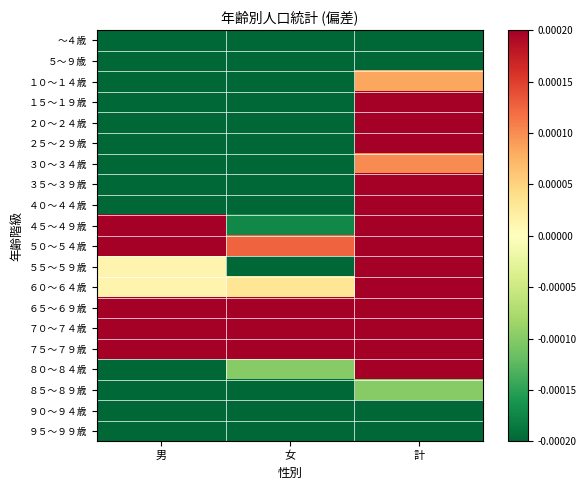

Reading left to right, list all the values displayed in this chart.

～４歳: 男=-0.0	女=-0.0	計=-0.0
５～９歳: 男=-0.0	女=-0.0	計=-0.0
１０～１４歳: 男=-0.0	女=-0.0	計=0.0
１５～１９歳: 男=-0.0	女=-0.0	計=0.0
２０～２４歳: 男=-0.0	女=-0.0	計=0.0
２５～２９歳: 男=-0.0	女=-0.0	計=0.0
３０～３４歳: 男=-0.0	女=-0.0	計=0.0
３５～３９歳: 男=-0.0	女=-0.0	計=0.0
４０～４４歳: 男=-0.0	女=-0.0	計=0.0
４５～４９歳: 男=0.0	女=-0.0	計=0.0
５０～５４歳: 男=0.0	女=0.0	計=0.0
５５～５９歳: 男=0.0	女=-0.0	計=0.0
６０～６４歳: 男=0.0	女=0.0	計=0.0
６５～６９歳: 男=0.0	女=0.0	計=0.0
７０～７４歳: 男=0.0	女=0.0	計=0.0
７５～７９歳: 男=0.0	女=0.0	計=0.0
８０～８４歳: 男=-0.0	女=-0.0	計=0.0
８５～８９歳: 男=-0.0	女=-0.0	計=-0.0
９０～９４歳: 男=-0.0	女=-0.0	計=-0.0
９５～９９歳: 男=-0.0	女=-0.0	計=-0.0